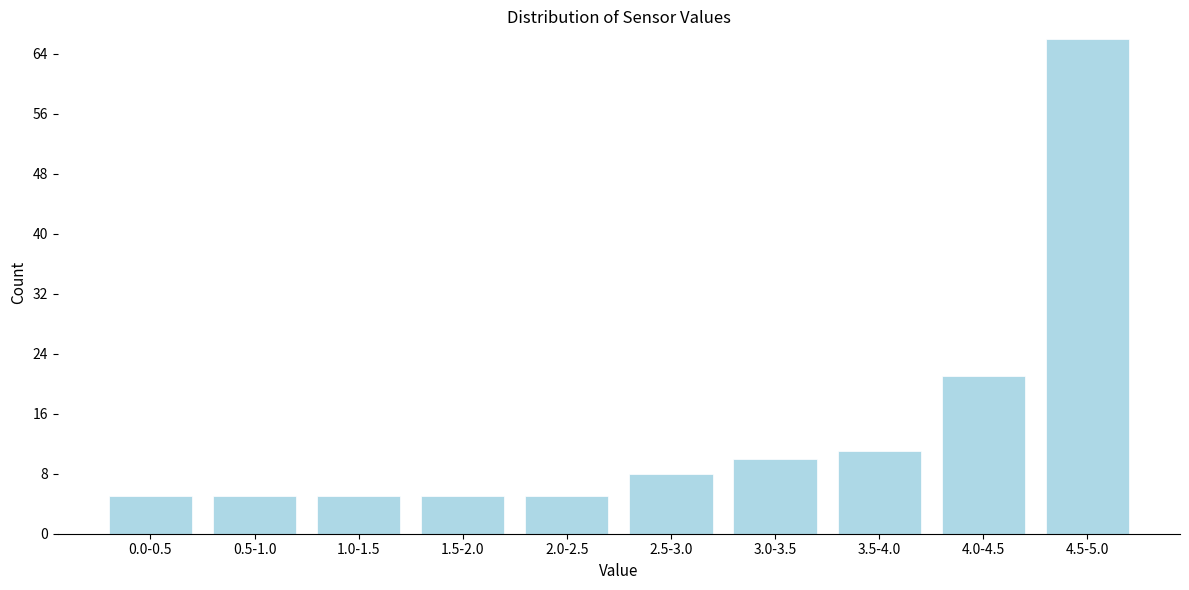

Reading left to right, what are all the values shown in this chart?

0.0-0.5=5	0.5-1.0=5	1.0-1.5=5	1.5-2.0=5	2.0-2.5=5	2.5-3.0=8	3.0-3.5=10	3.5-4.0=11	4.0-4.5=21	4.5-5.0=66